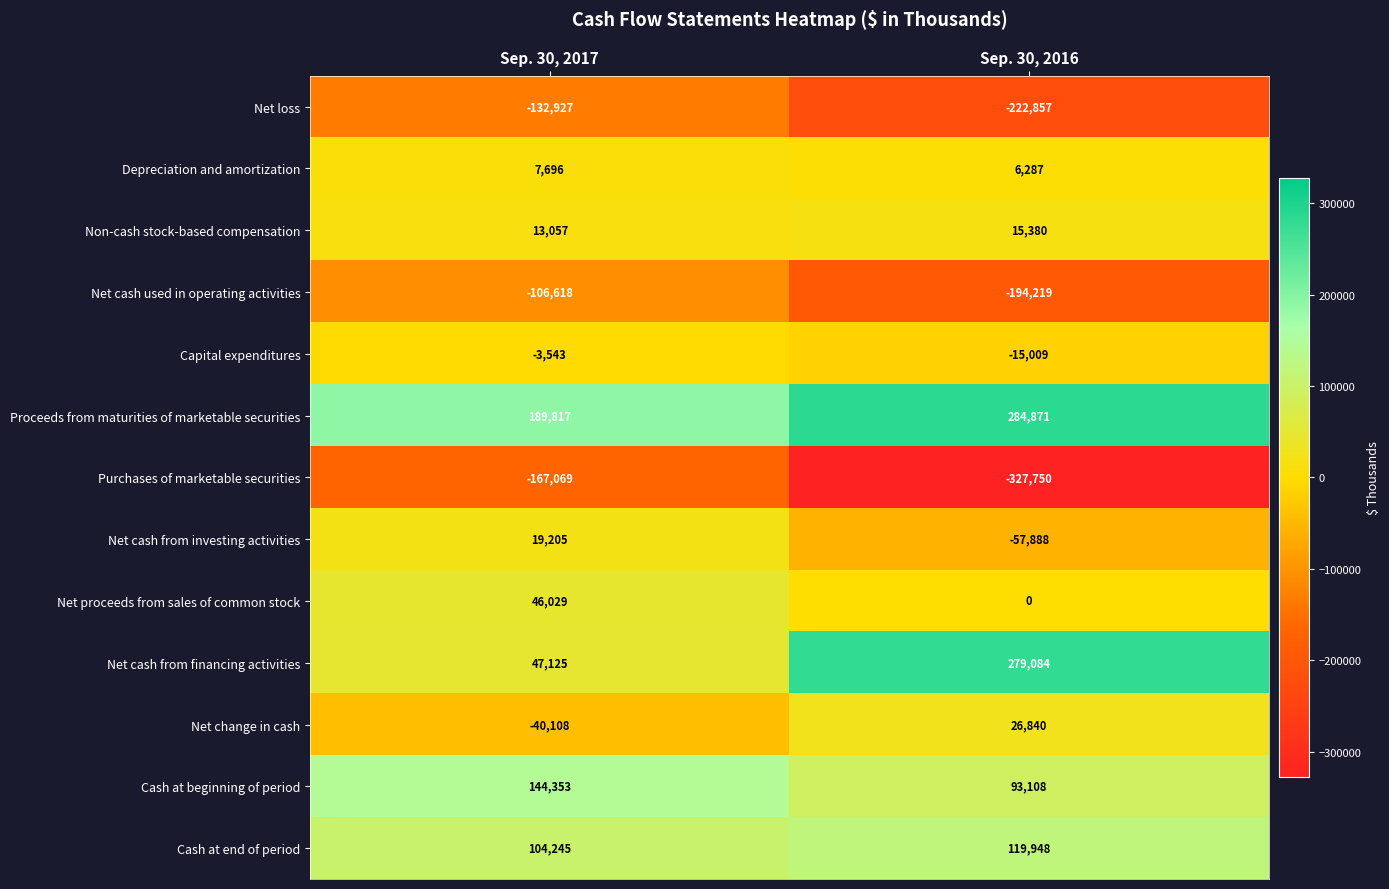

Reading left to right, what are all the values shown in this chart?

Net loss: Sep. 30, 2017=-132927	Sep. 30, 2016=-222857
Depreciation and amortization: Sep. 30, 2017=7696	Sep. 30, 2016=6287
Non-cash stock-based compensation: Sep. 30, 2017=13057	Sep. 30, 2016=15380
Net cash used in operating activities: Sep. 30, 2017=-106618	Sep. 30, 2016=-194219
Capital expenditures: Sep. 30, 2017=-3543	Sep. 30, 2016=-15009
Proceeds from maturities of marketable securities: Sep. 30, 2017=189817	Sep. 30, 2016=284871
Purchases of marketable securities: Sep. 30, 2017=-167069	Sep. 30, 2016=-327750
Net cash from investing activities: Sep. 30, 2017=19205	Sep. 30, 2016=-57888
Net proceeds from sales of common stock: Sep. 30, 2017=46029	Sep. 30, 2016=0
Net cash from financing activities: Sep. 30, 2017=47125	Sep. 30, 2016=279084
Net change in cash: Sep. 30, 2017=-40108	Sep. 30, 2016=26840
Cash at beginning of period: Sep. 30, 2017=144353	Sep. 30, 2016=93108
Cash at end of period: Sep. 30, 2017=104245	Sep. 30, 2016=119948